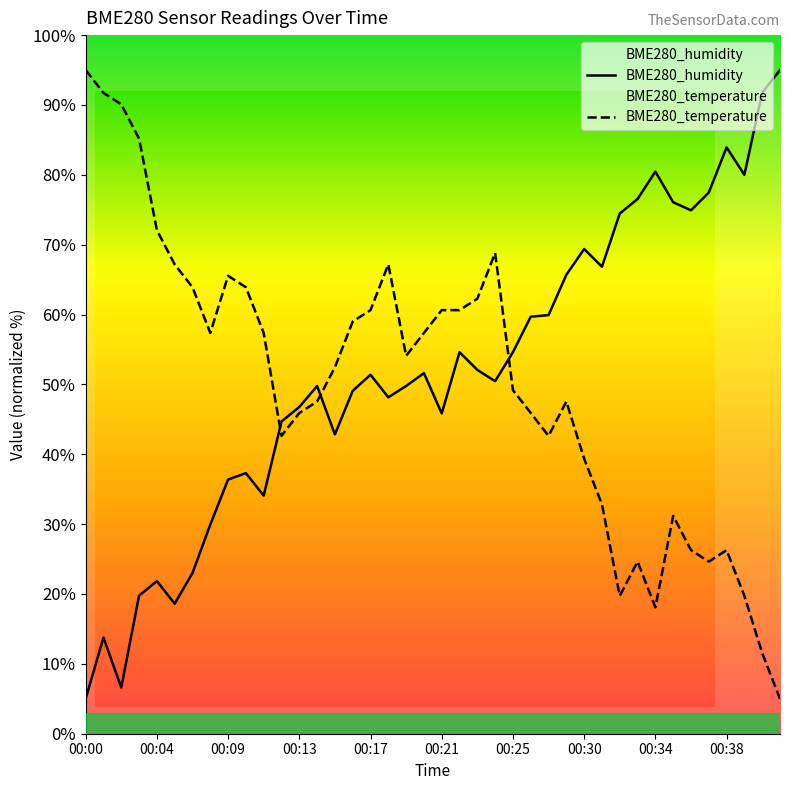

Does the chart have visible grid lines?

No